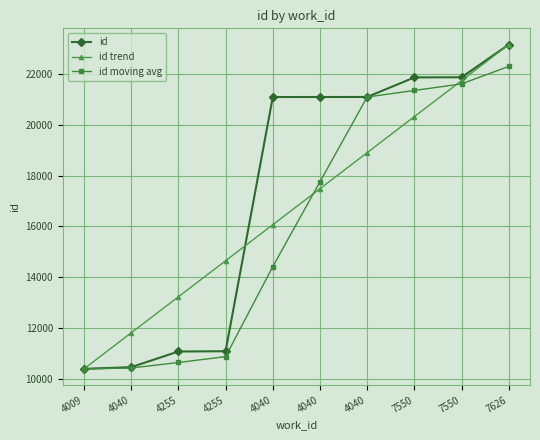

How many lines are shown in the chart?

3